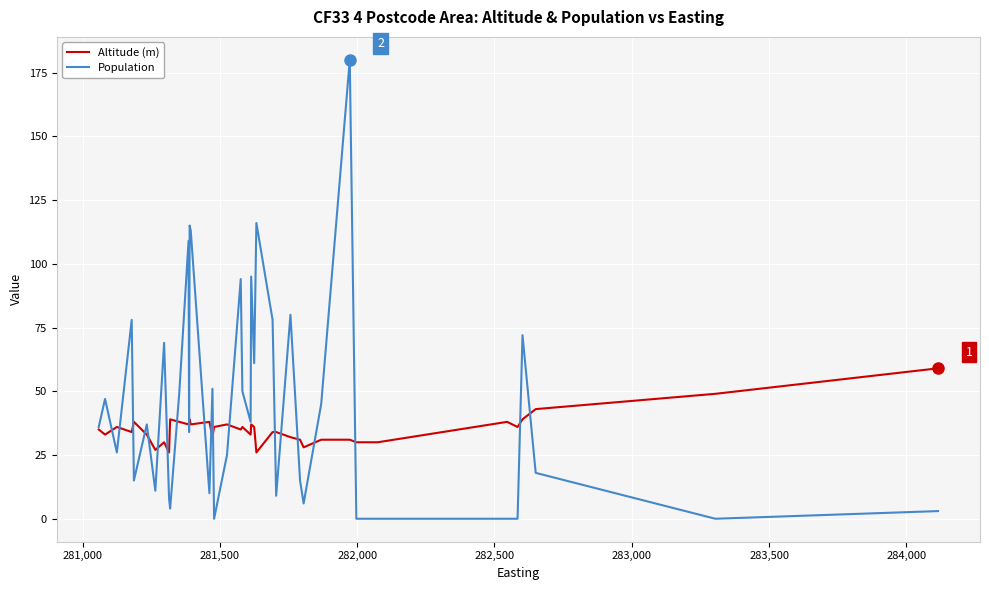

Which series has the largest range (max minus min)?

Population